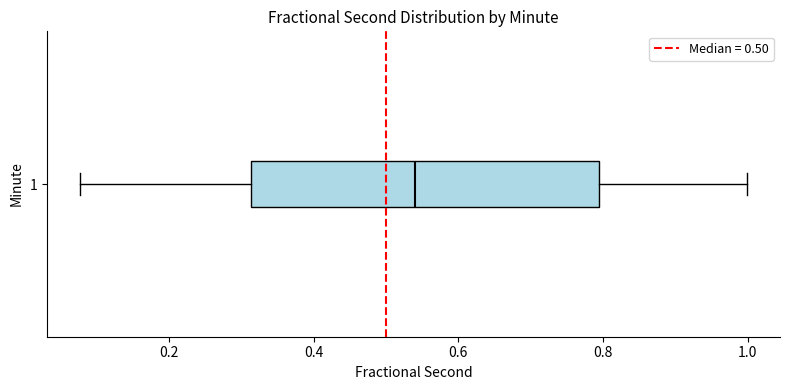

Transcribe this box plot: give where the median line is, the range the box spans, and where the two whiskers end, as read against the x-axis. The values are not printed on the chart, so give them approximately, as read against the axis.

median 0.54, box 0.32 to 0.80, whiskers 0.08 to 1.00